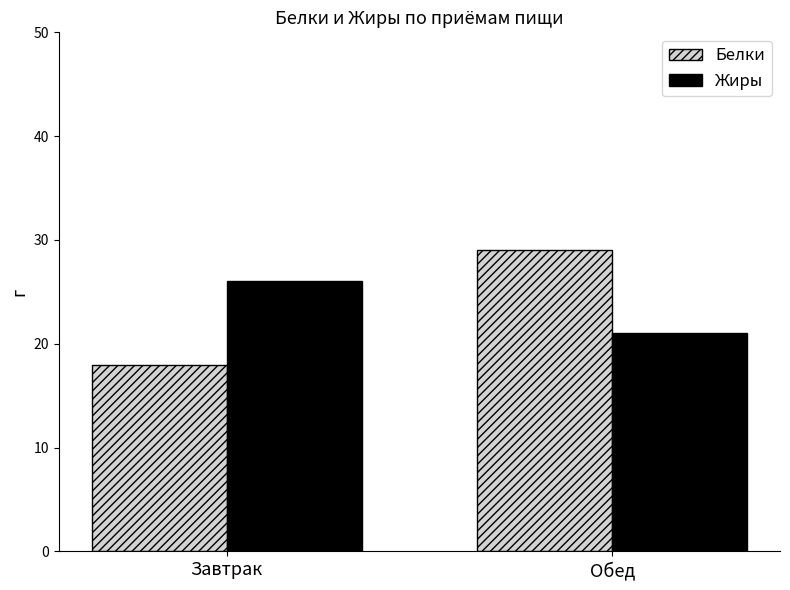

Reading left to right, extract all data points from this chart.

Белки: Завтрак=18	Обед=29
Жиры: Завтрак=26	Обед=21